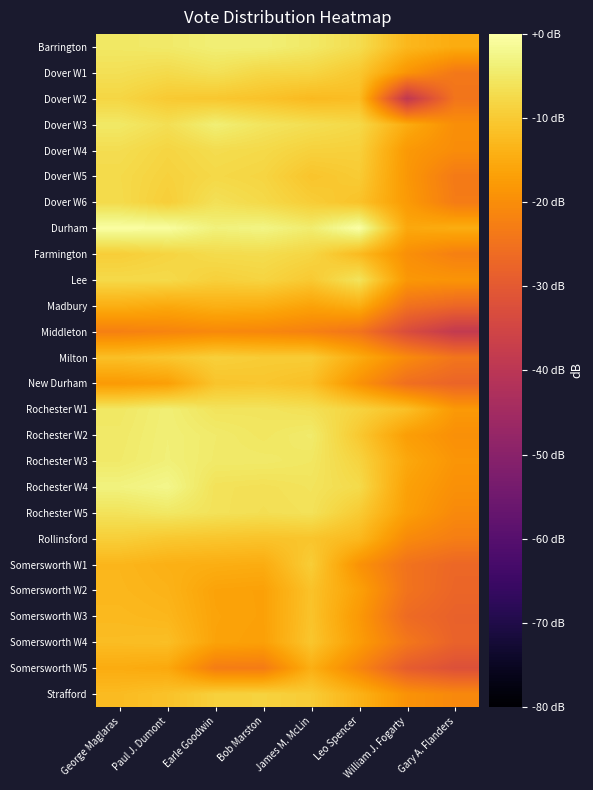

Which series changed the most between Bob Marston and Leo Spencer?

New Durham